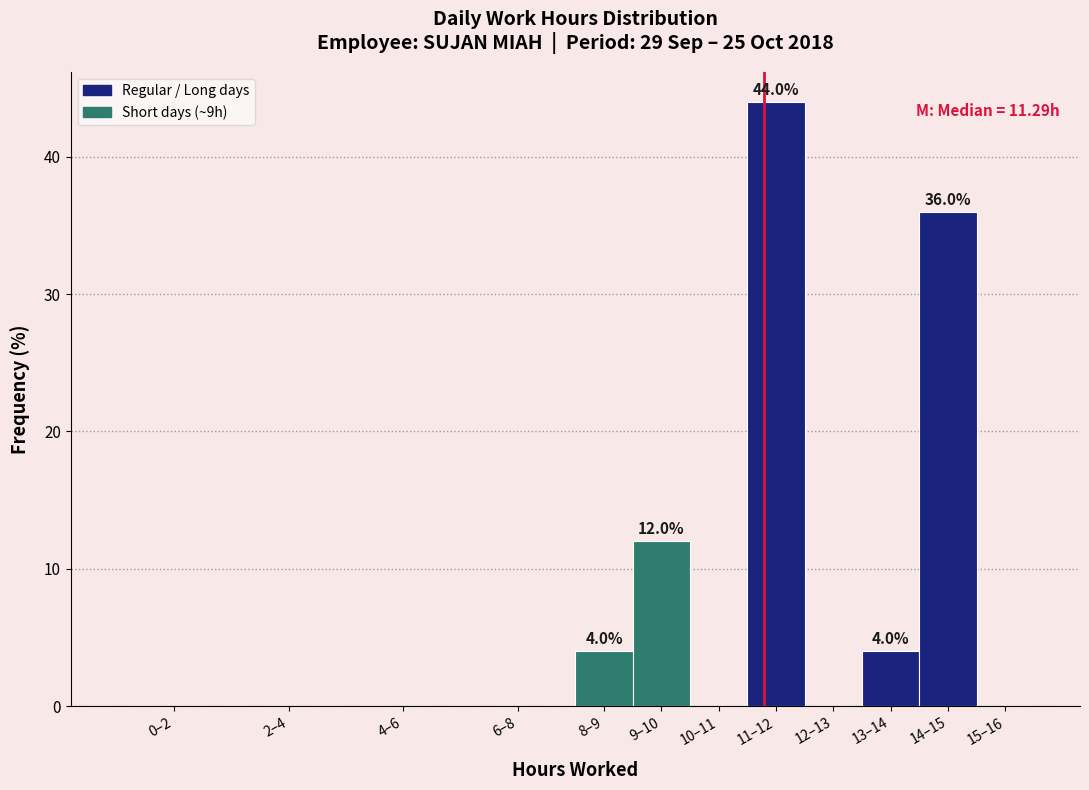

Reading right to left, extract all data points from this chart.

15–16=0	14–15=36	13–14=4	12–13=0	11–12=44	10–11=0	9–10=12	8–9=4	6–8=0	4–6=0	2–4=0	0–2=0